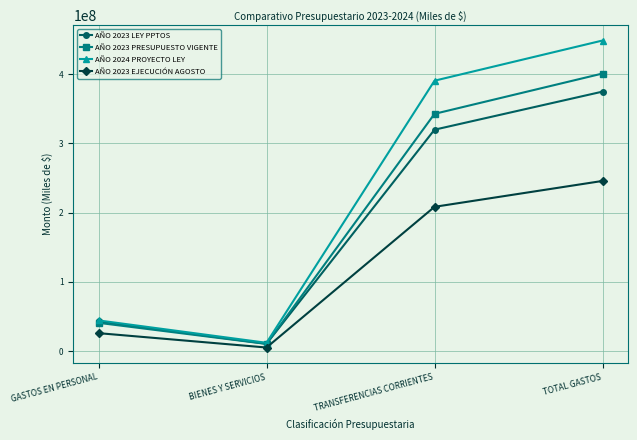

Reading right to left, extract all data points from this chart.

AÑO 2023 LEY PPTOS: 374969881	319942251	10572542	42917380
AÑO 2023 PRESUPUESTO VIGENTE: 401127923	342842560	10320357	40814789
AÑO 2024 PROYECTO LEY: 448825149	390750899	11967415	44312531
AÑO 2023 EJECUCIÓN AGOSTO: 245883319	208477594	5150252	25911040